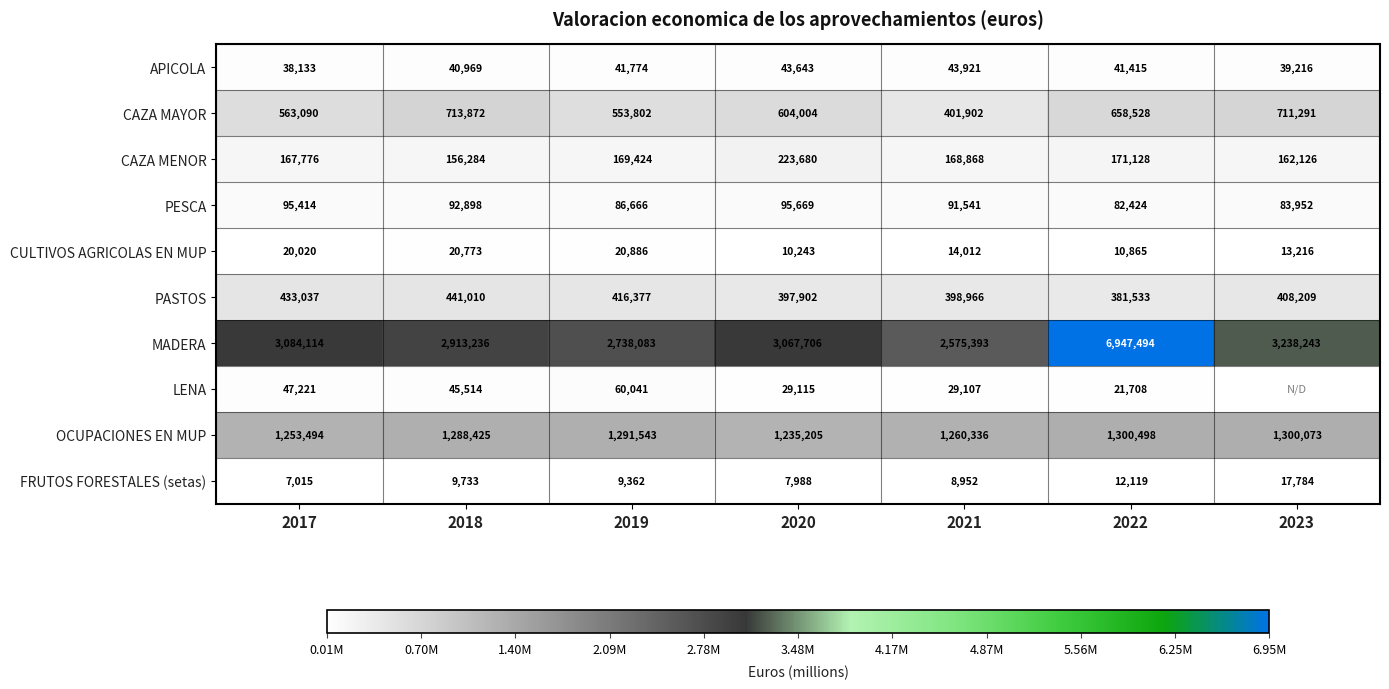

Where is CAZA MAYOR nearest to the value 557887?

2019